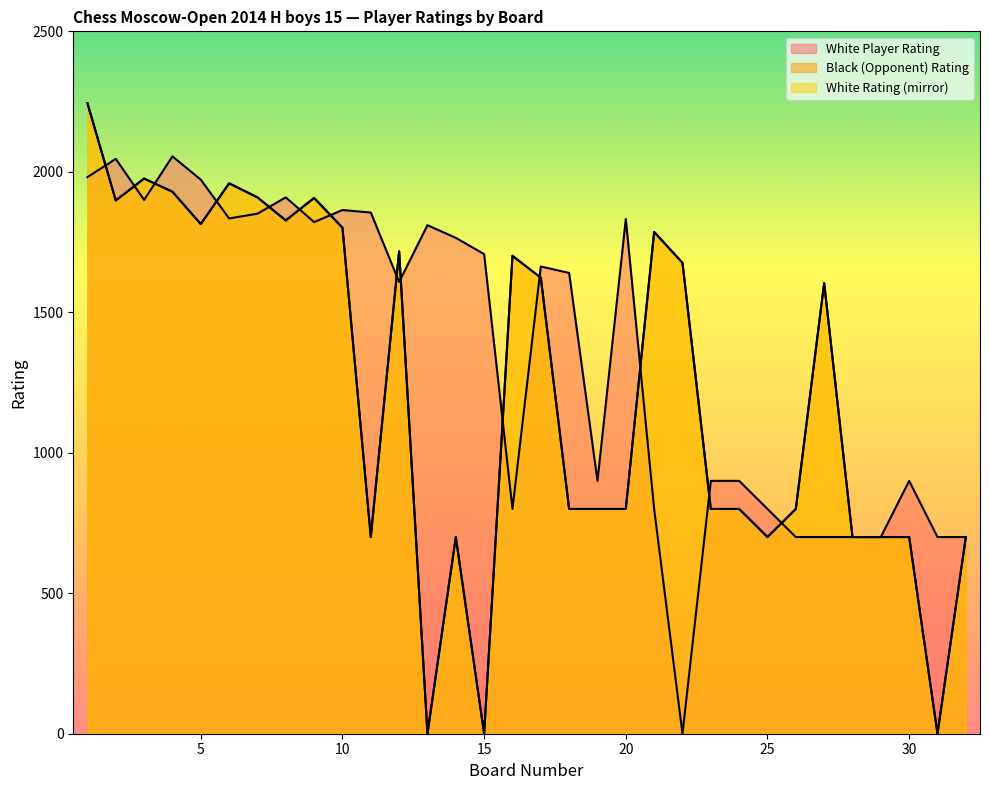

At which category does the chart reach its peak across all series?

1